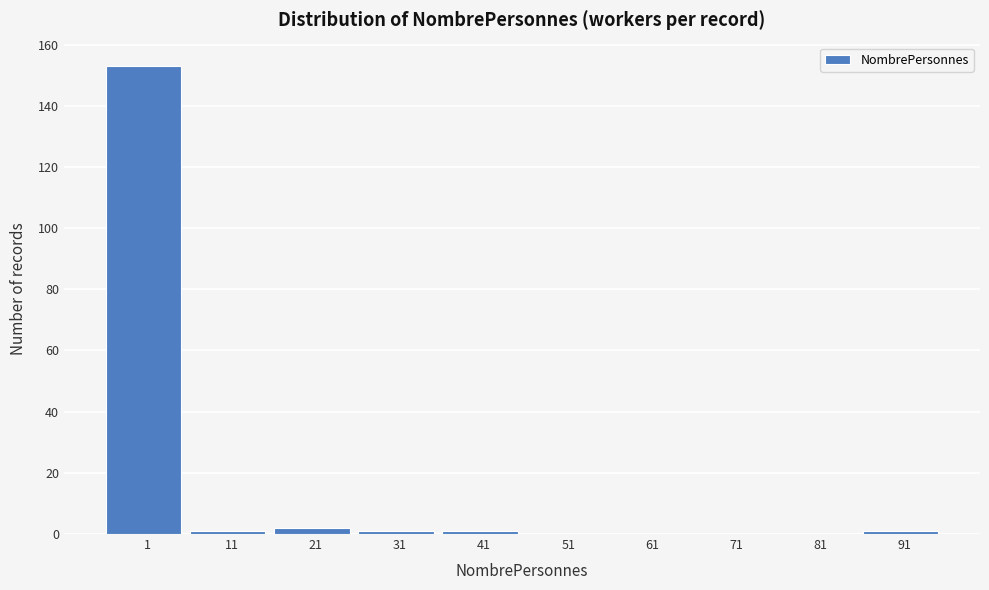

Reading left to right, transcribe all the data shown in this chart.

1=153	11=1	21=2	31=1	41=1	51=0	61=0	71=0	81=0	91=1